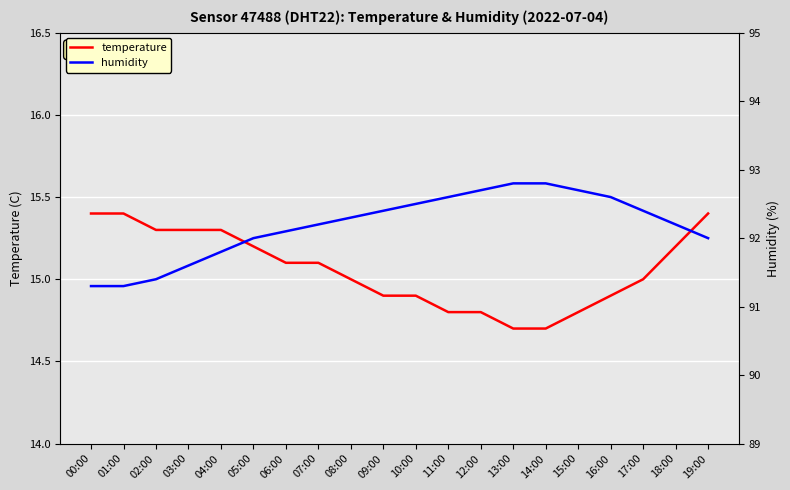

Which series has the widest spread of values?

humidity